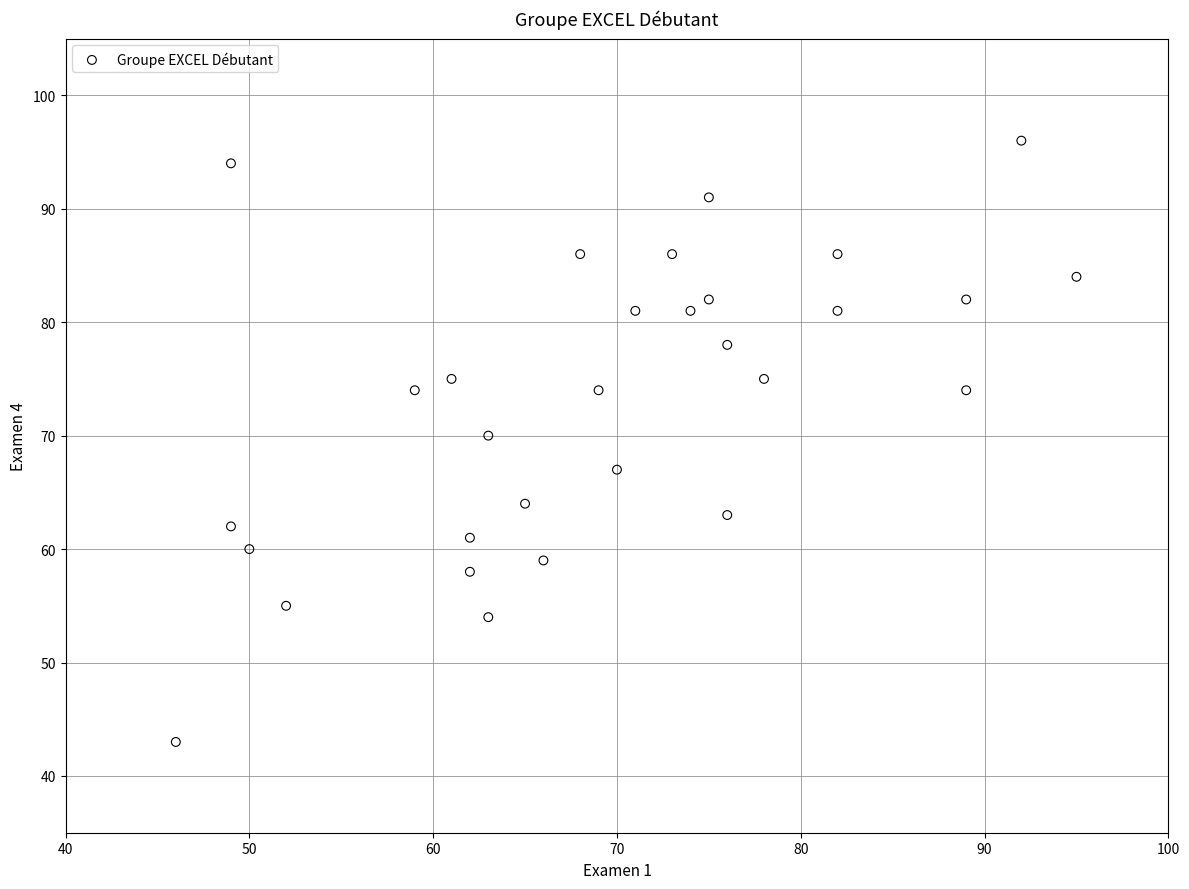

What is the range of Y values (max minus min)?

53